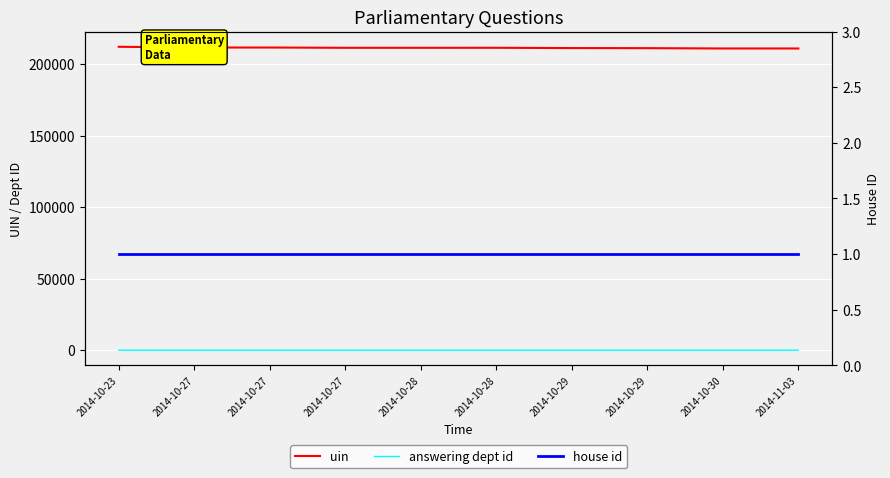

What is the label of the 7th point from the right?

2014-10-27